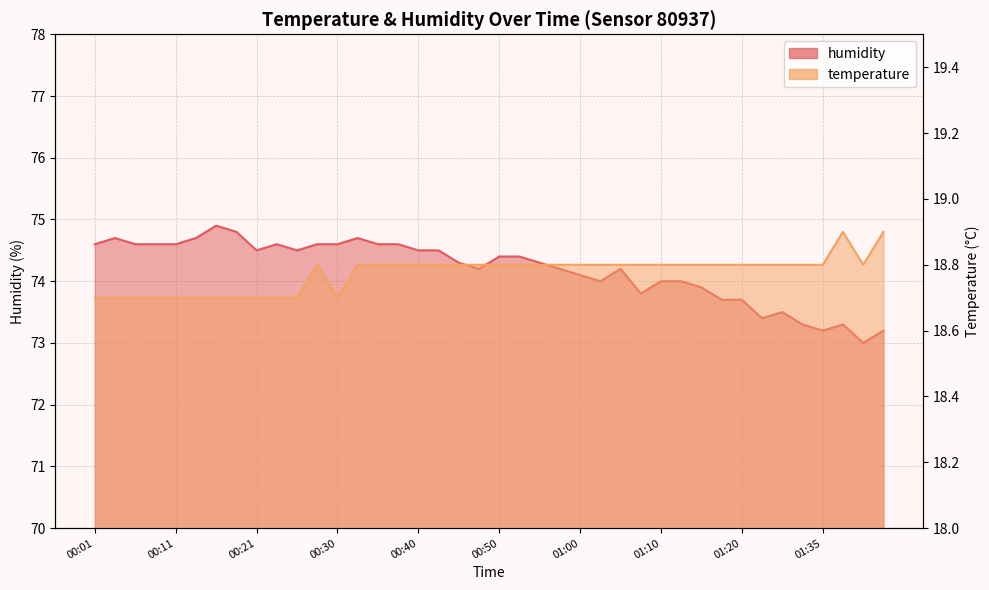

Reading right to left, transcribe all the data shown in this chart.

temperature: 01:43=18.9	01:40=18.8	01:38=18.9	01:35=18.8	01:33=18.8	01:30=18.8	01:28=18.8	01:20=18.8	01:17=18.8	01:15=18.8	01:12=18.8	01:10=18.8	01:07=18.8	01:05=18.8	01:02=18.8	01:00=18.8	00:57=18.8	00:55=18.8	00:52=18.8	00:50=18.8	00:47=18.8	00:45=18.8	00:43=18.8	00:40=18.8	00:38=18.8	00:35=18.8	00:33=18.8	00:30=18.7	00:28=18.8	00:26=18.7	00:23=18.7	00:21=18.7	00:18=18.7	00:16=18.7	00:13=18.7	00:11=18.7	00:09=18.7	00:06=18.7	00:04=18.7	00:01=18.7
humidity: 01:43=73.2	01:40=73.0	01:38=73.3	01:35=73.2	01:33=73.3	01:30=73.5	01:28=73.4	01:20=73.7	01:17=73.7	01:15=73.9	01:12=74.0	01:10=74.0	01:07=73.8	01:05=74.2	01:02=74.0	01:00=74.1	00:57=74.2	00:55=74.3	00:52=74.4	00:50=74.4	00:47=74.2	00:45=74.3	00:43=74.5	00:40=74.5	00:38=74.6	00:35=74.6	00:33=74.7	00:30=74.6	00:28=74.6	00:26=74.5	00:23=74.6	00:21=74.5	00:18=74.8	00:16=74.9	00:13=74.7	00:11=74.6	00:09=74.6	00:06=74.6	00:04=74.7	00:01=74.6